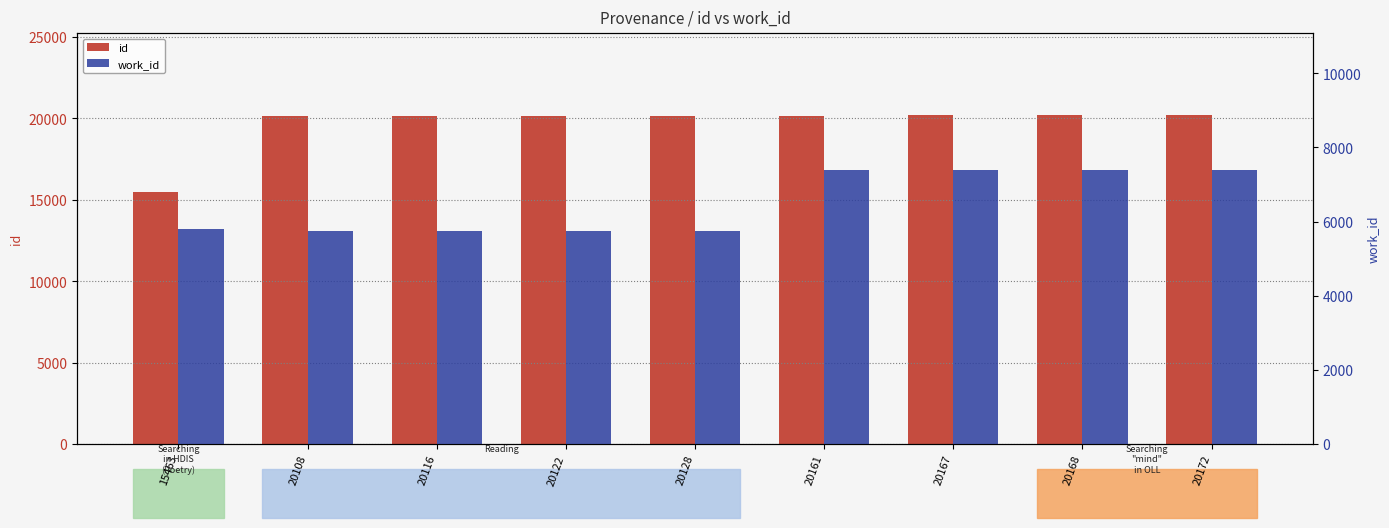

What is the difference between the second highest and minimum values in the id series?

4705